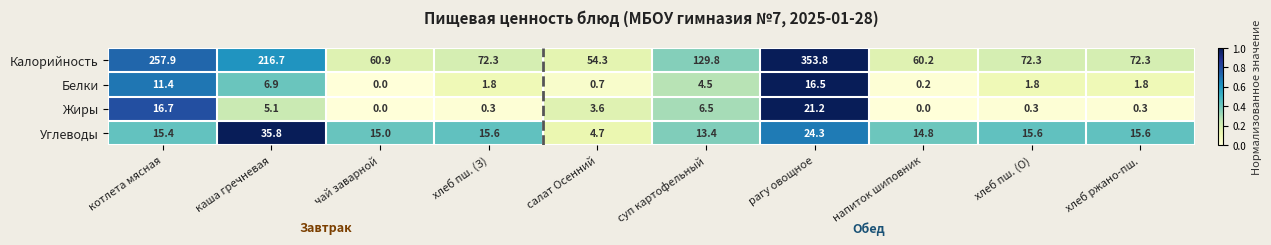

The value of Жиры at котлета мясная is 27.9. True or false?

False